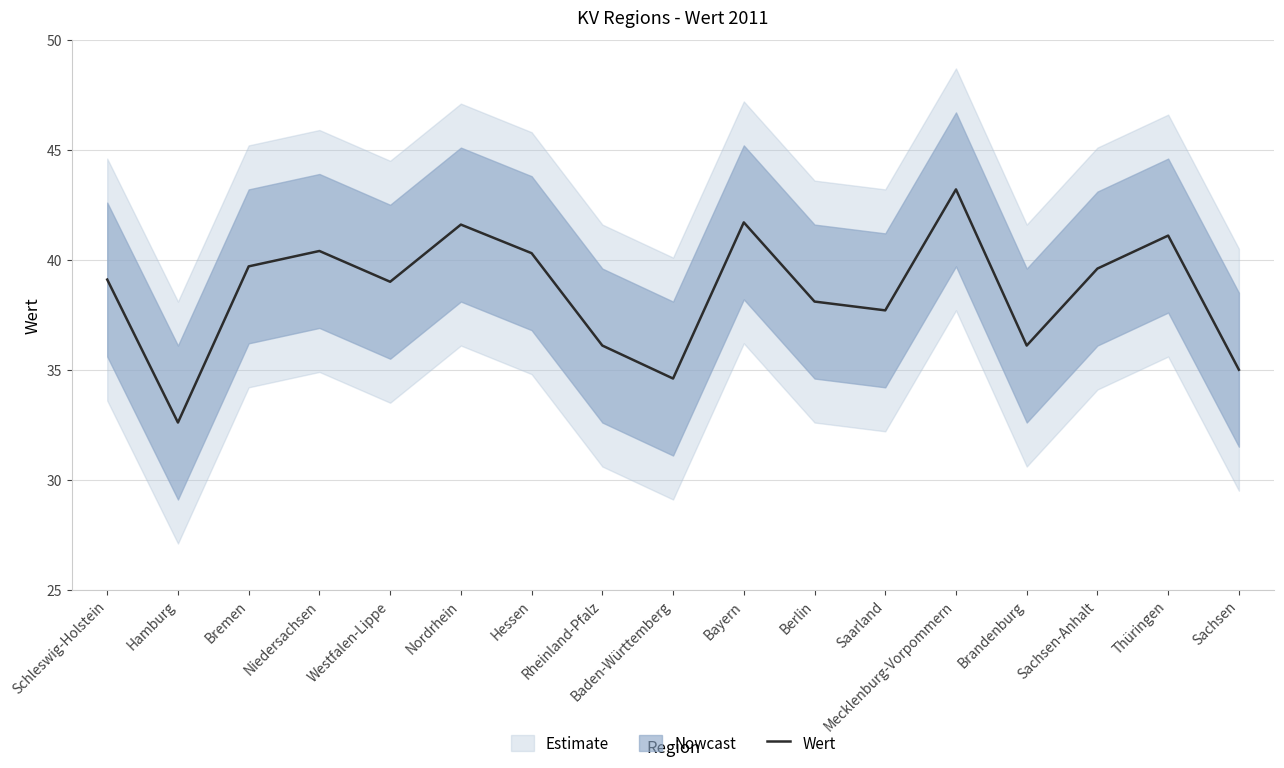

What is the difference between the maximum and minimum values?

10.6